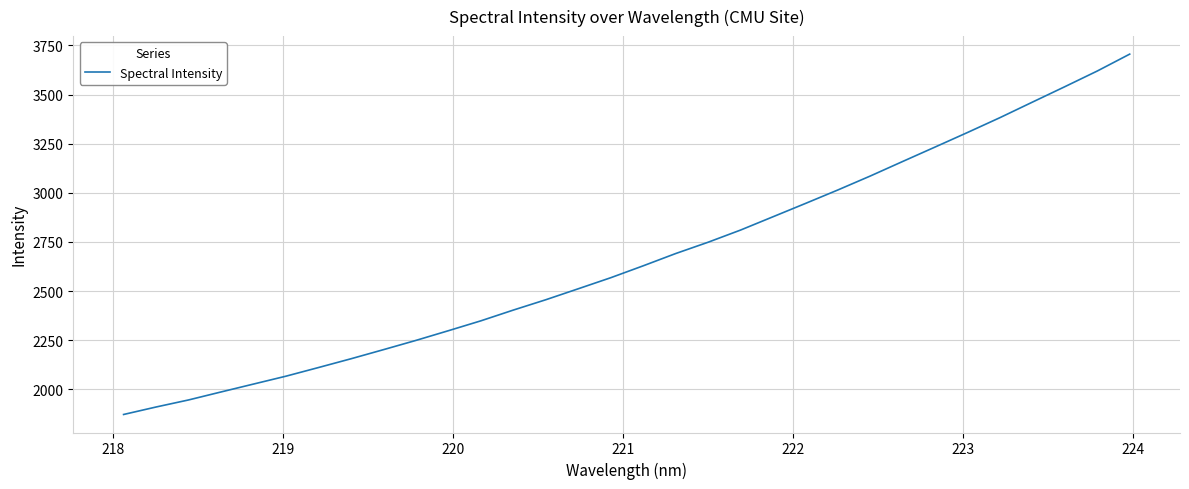

What is the maximum value shown in the chart?

3705.7